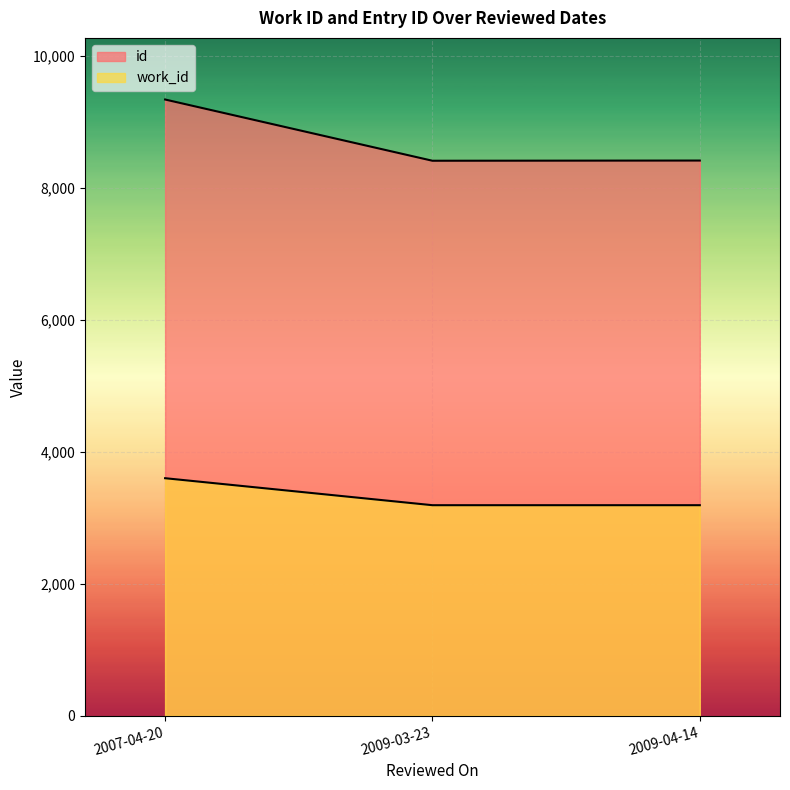

At which category is the sum across all series the highest?

2007-04-20